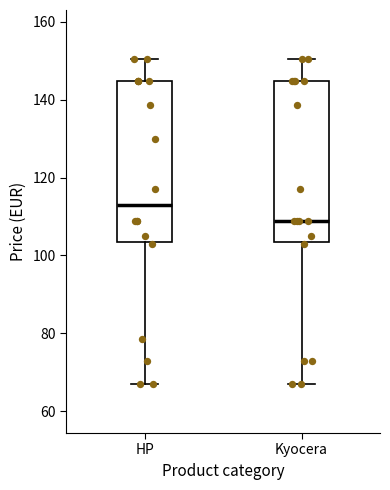

Reading left to right, read every box against the y-axis: the position of its median line, the range the box covers, and the ends of its whiskers. The values are not printed on the chart, so give them approximately, as read against the axis.

HP: median 112, box 104 to 144, whiskers 66 to 150
Kyocera: median 108, box 104 to 144, whiskers 66 to 150